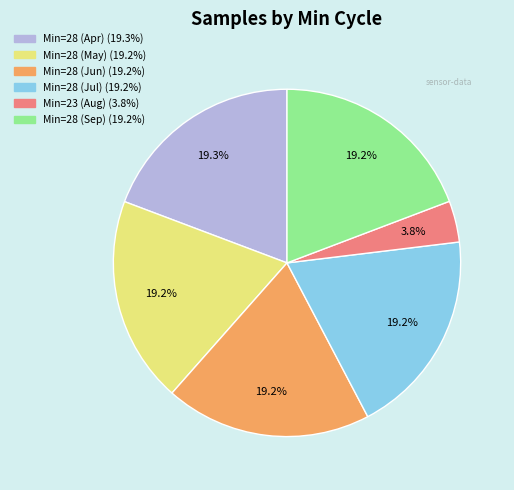

Is there a majority slice in this chart?

No